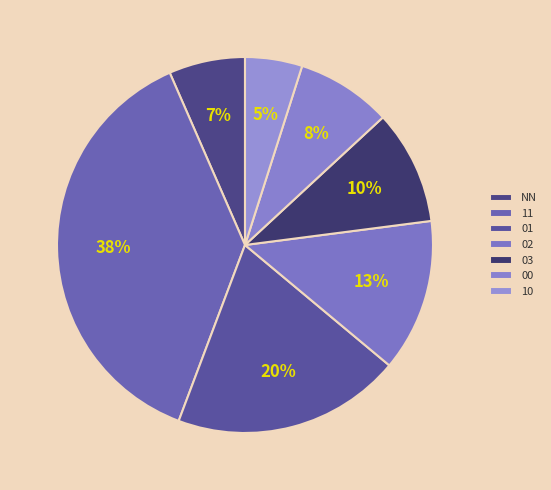

Count the number of slices in the pie.

7